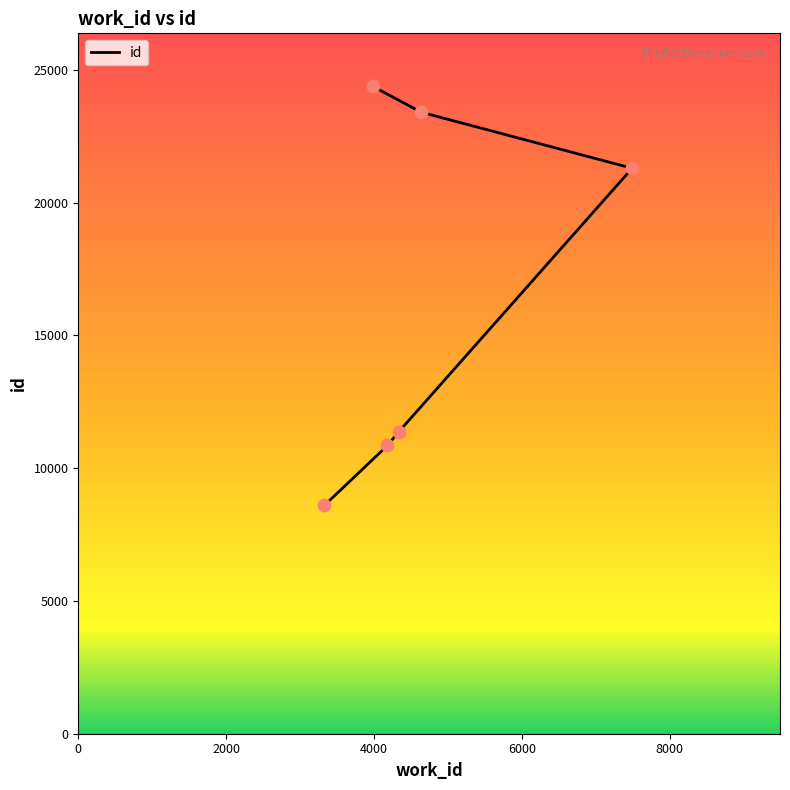

What is the change in value from 4183 to 4335?

+514